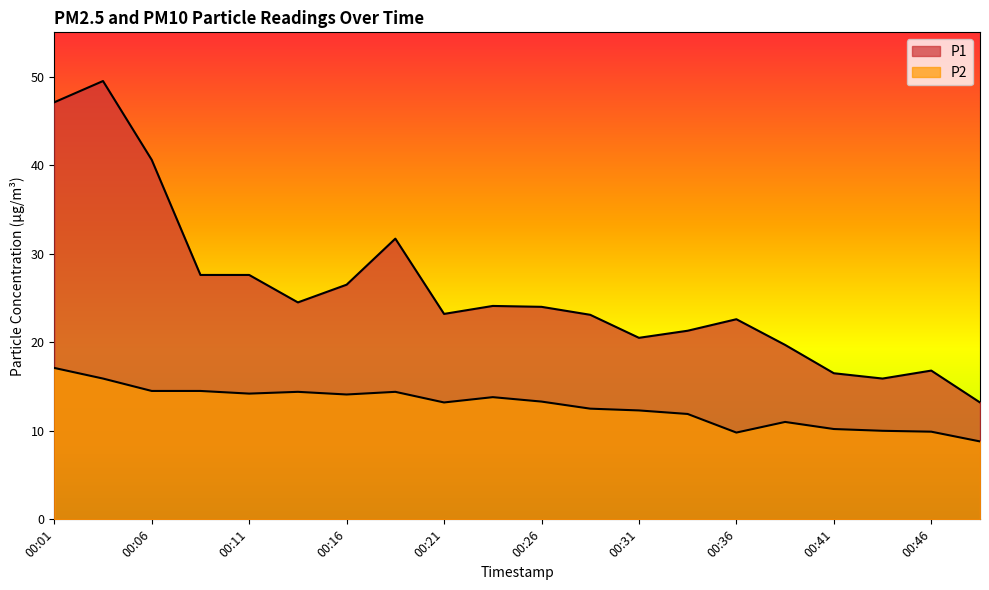

Where is P1 nearest to the value 31?

00:19